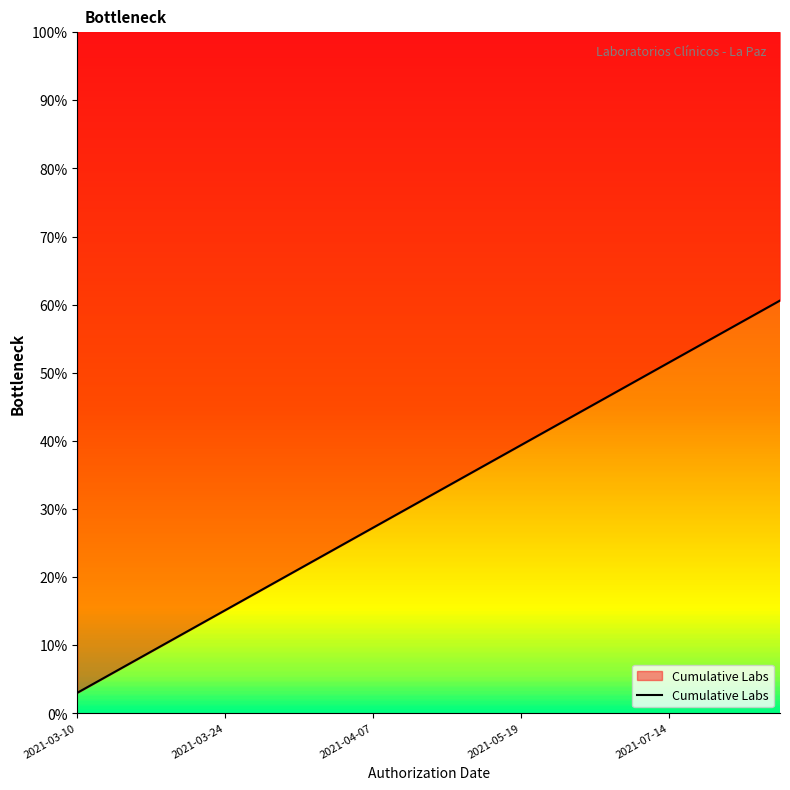

What is the average value?

10